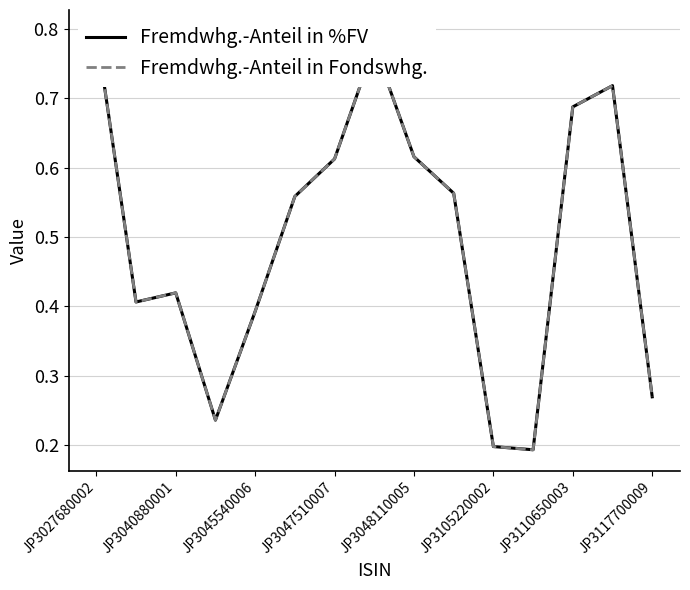

How many Fremdwhg.-Anteil in Fondswhg. values are between 0 and 1?

15